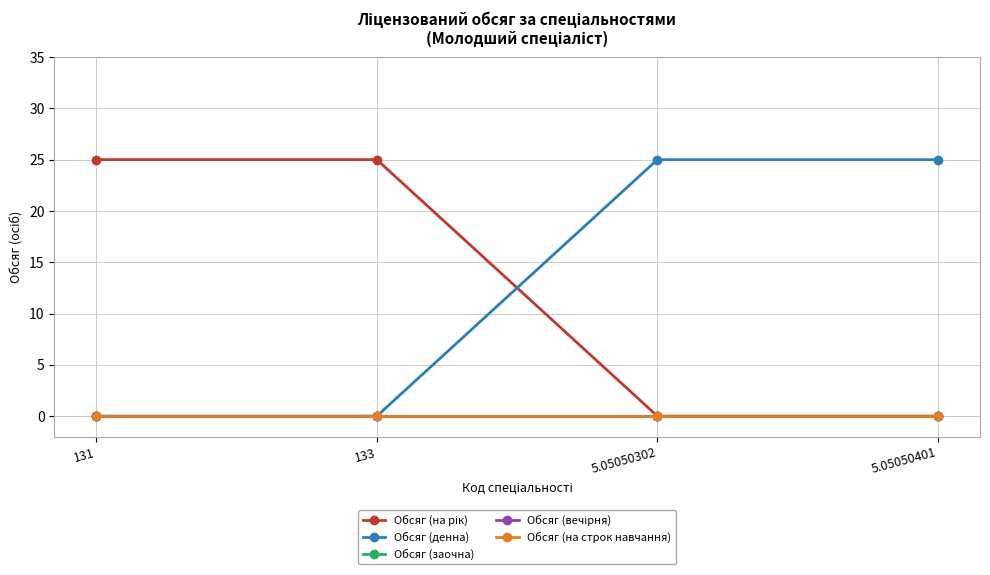

True or false: Обсяг (денна) and Обсяг (заочна) cross at least once.

False